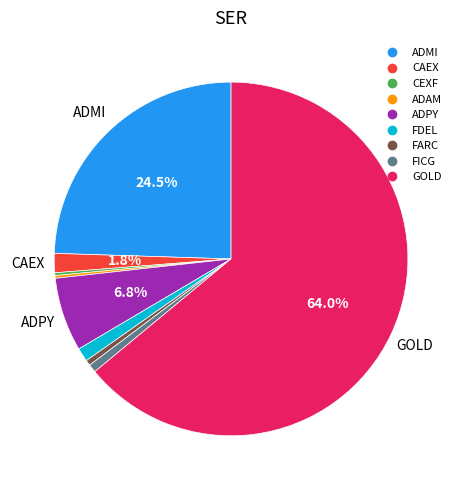

Combined, do CAEX and FICG account for over 50%?

No